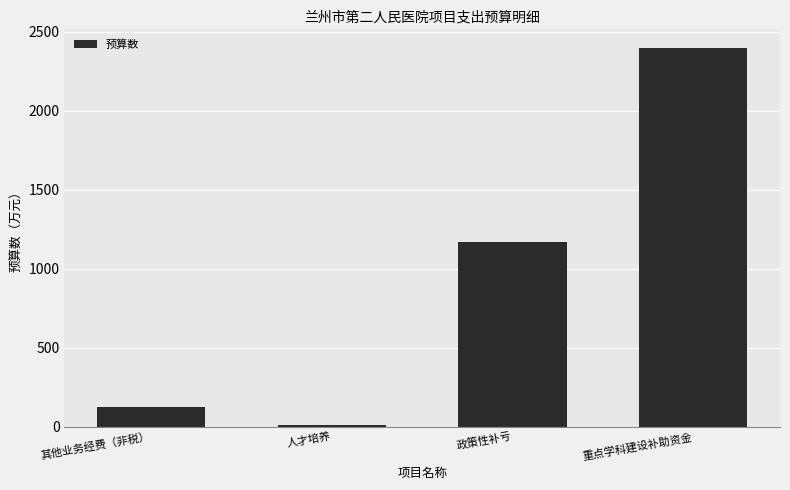

The value at 其他业务经费（非税） is 125.0. True or false?

True